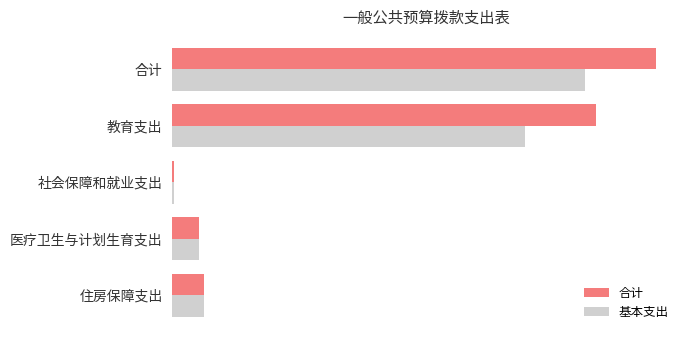

What are all the series names shown in the legend?

合计, 基本支出